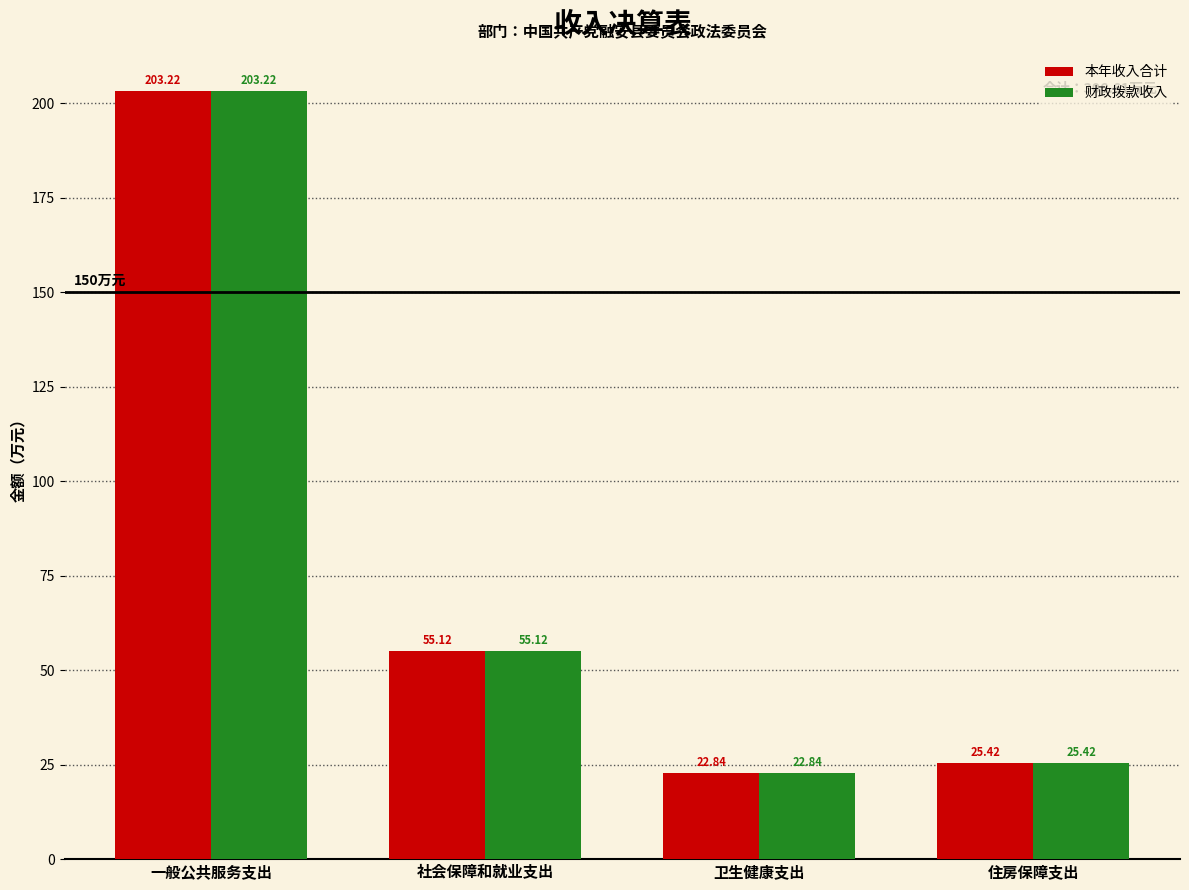

What is the label of the 2nd bar from the left?

社会保障和就业支出